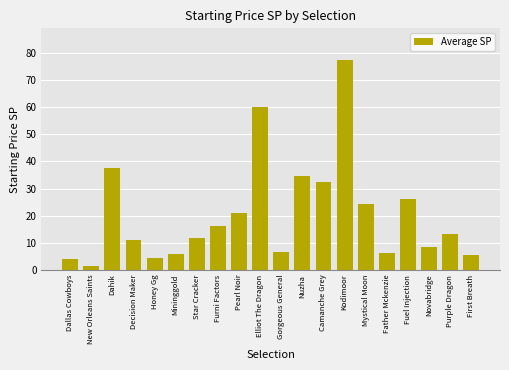

What is the average value?

20.4